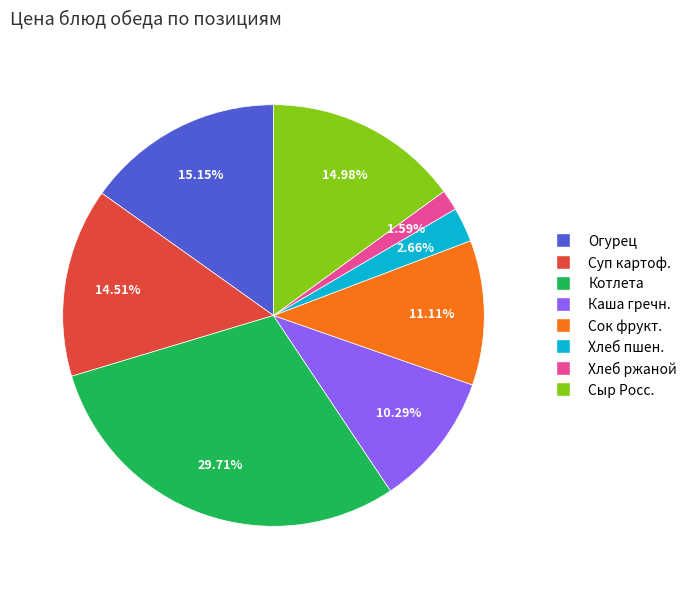

Is there any slice that represents more than half of the pie?

No